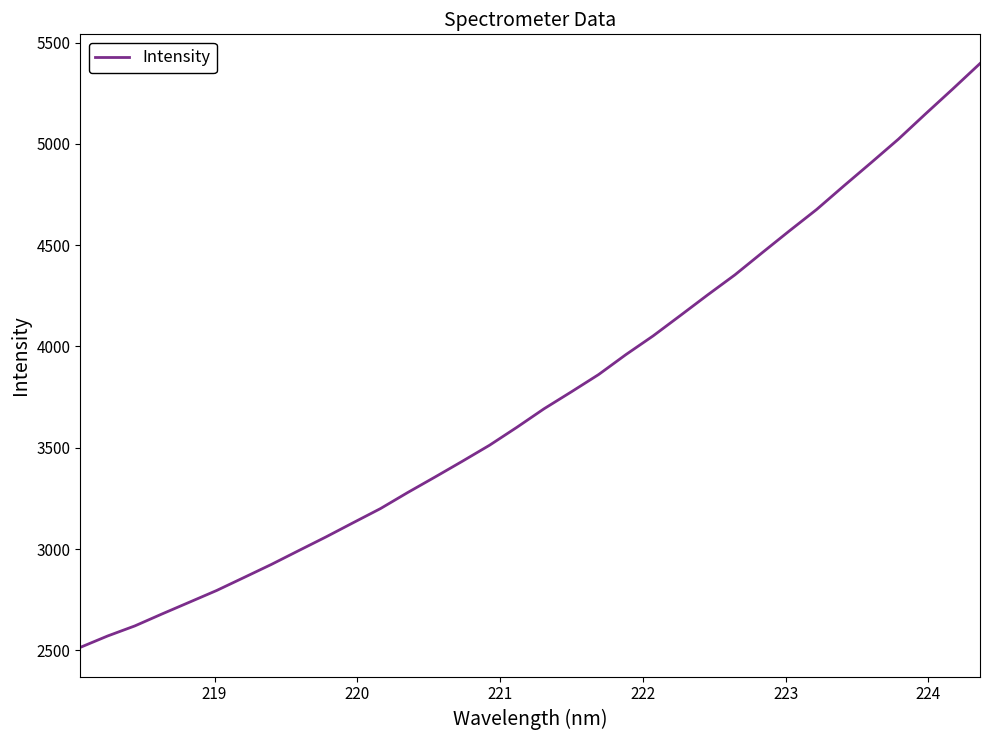

What is the minimum value shown in the chart?

2515.1